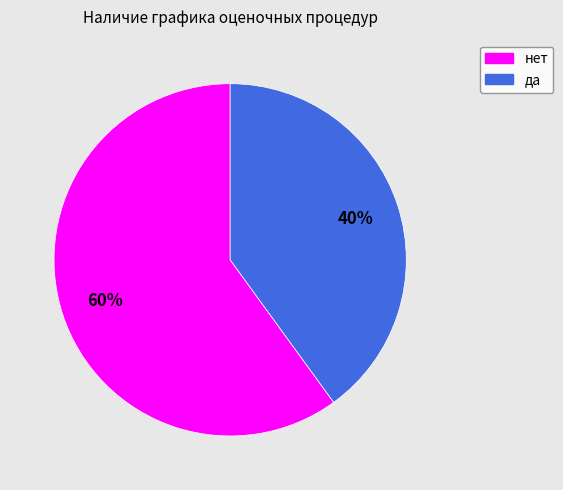

To the nearest percent, what percentage of the pie is нет?

60%